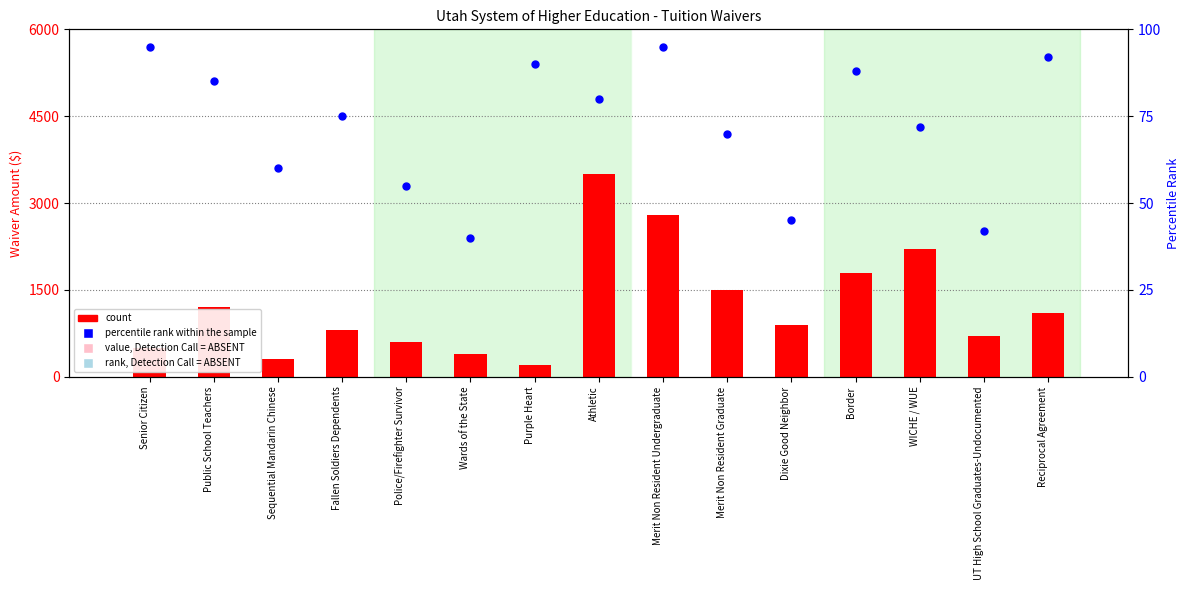

What are all the series names shown in the legend?

count, percentile rank within the sample